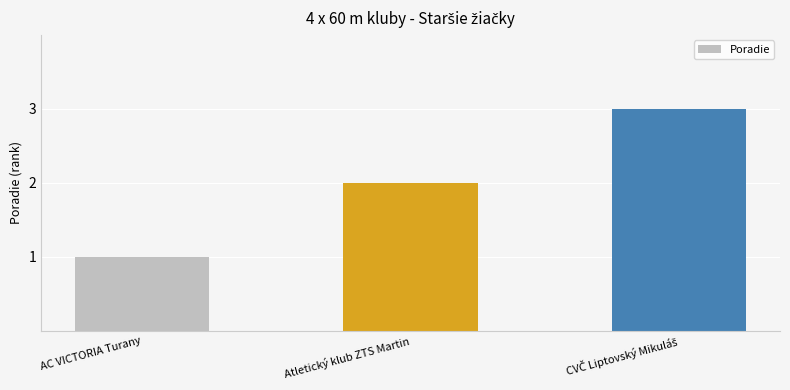

Are the bars grouped side by side (vs. stacked)?

No